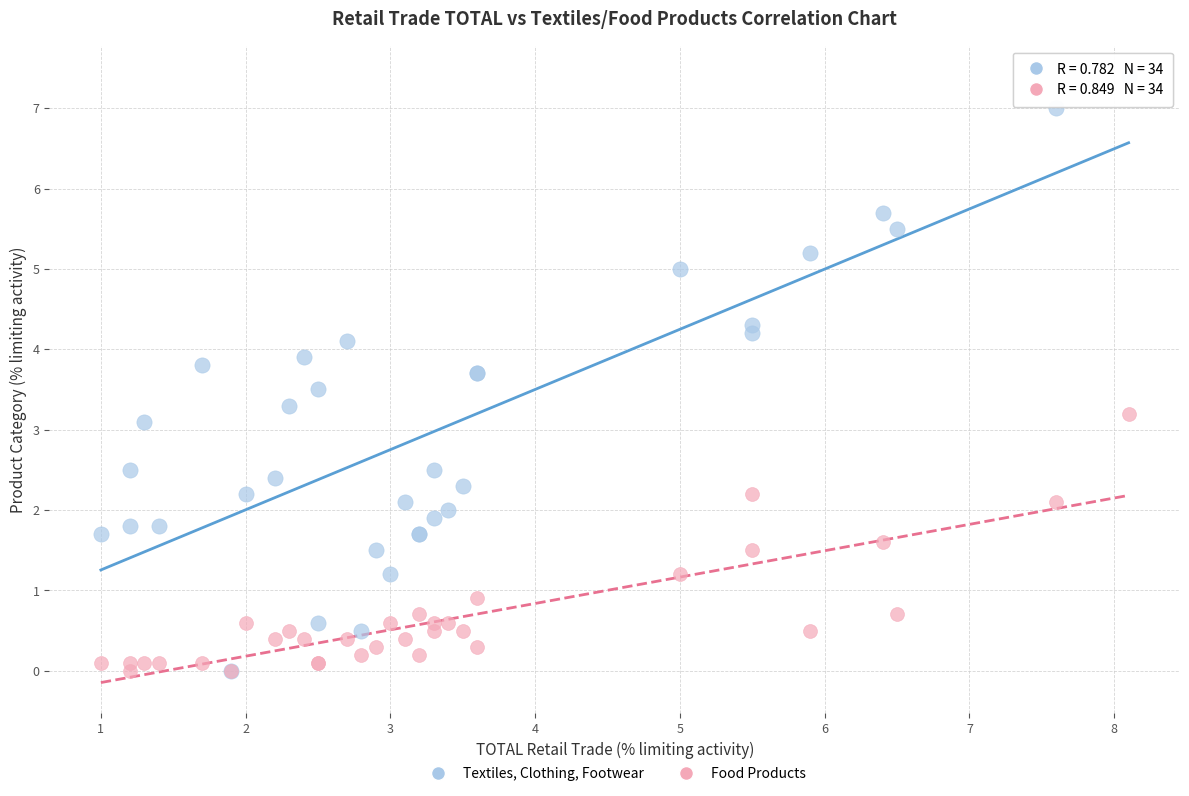

Across all series, what Y value is closest to 3?

3.1